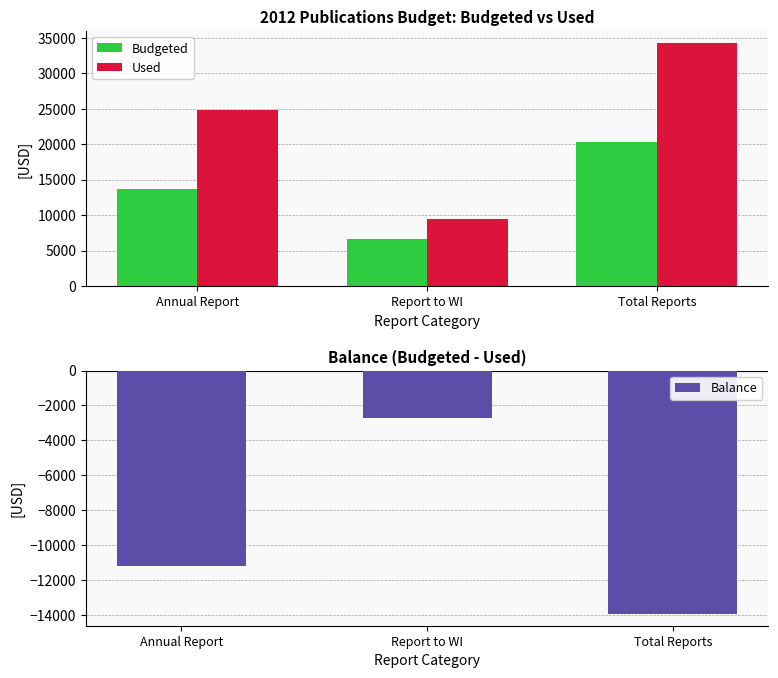

Is the value of Used at Report to WI greater than the value of Budgeted at Annual Report?

No